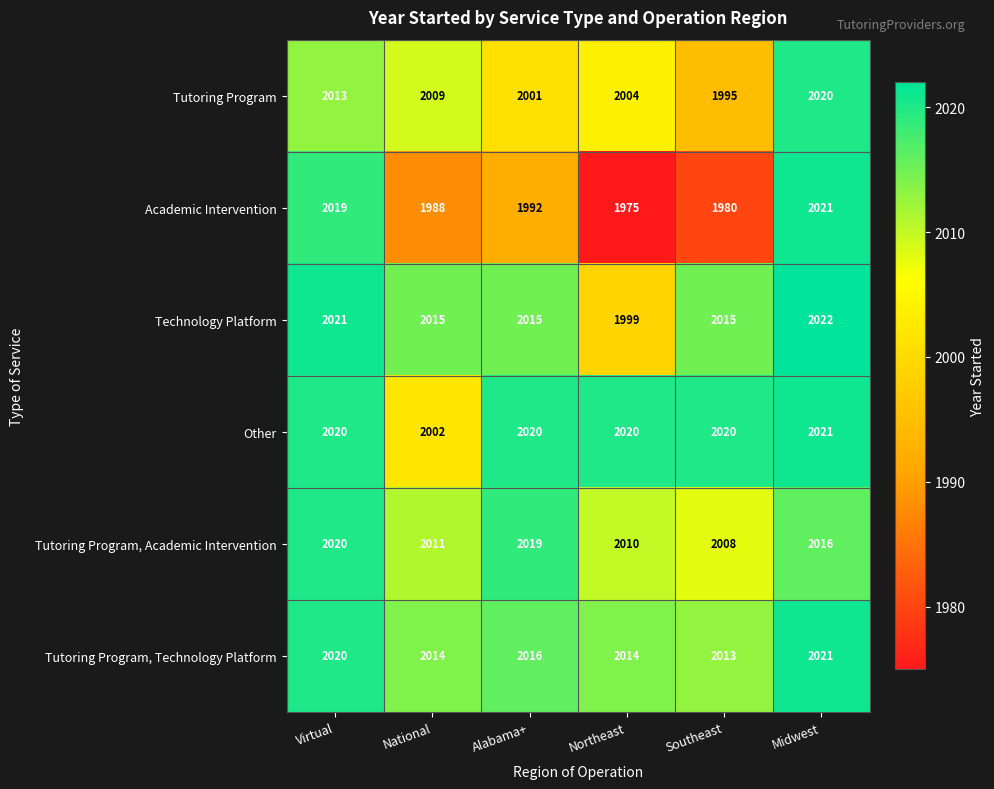

What is the maximum value shown in the chart?

2022